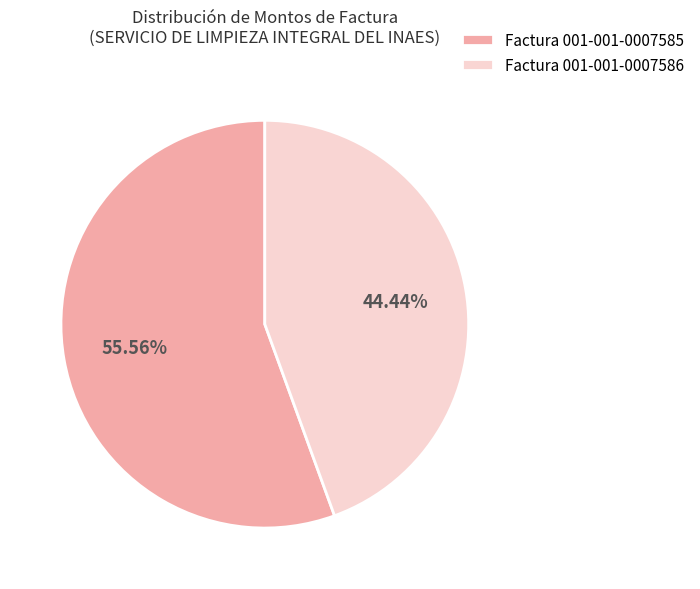

Is it true that Factura 001-001-0007585 is 46% of the pie?

False